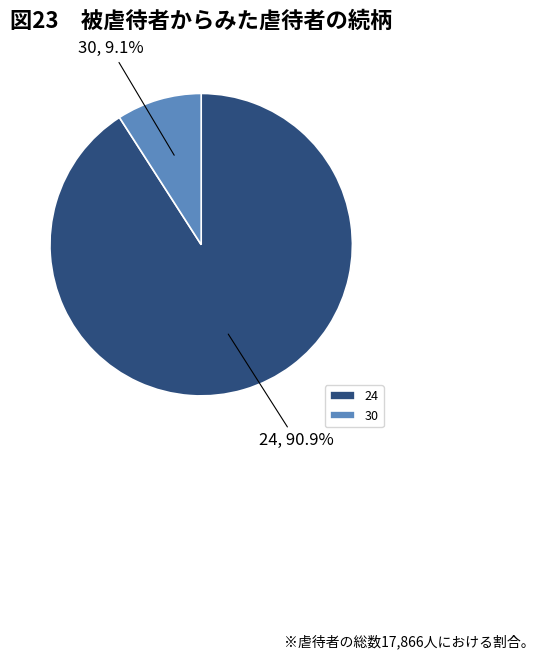

Do 24 and 30 together represent more than half of the pie?

Yes